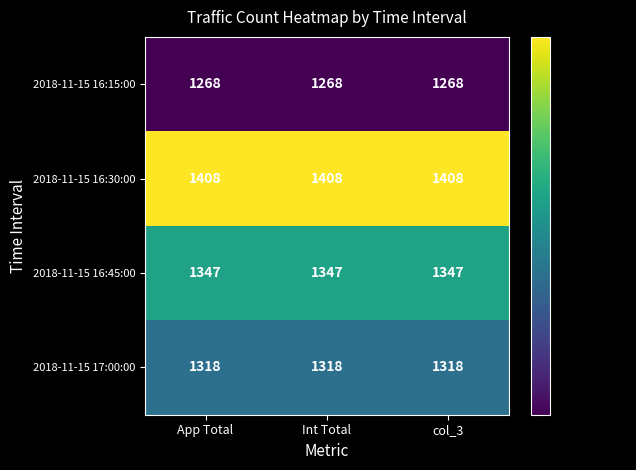

Is the value of 2018-11-15 16:15:00 at Int Total greater than the value of 2018-11-15 17:00:00 at col_3?

No